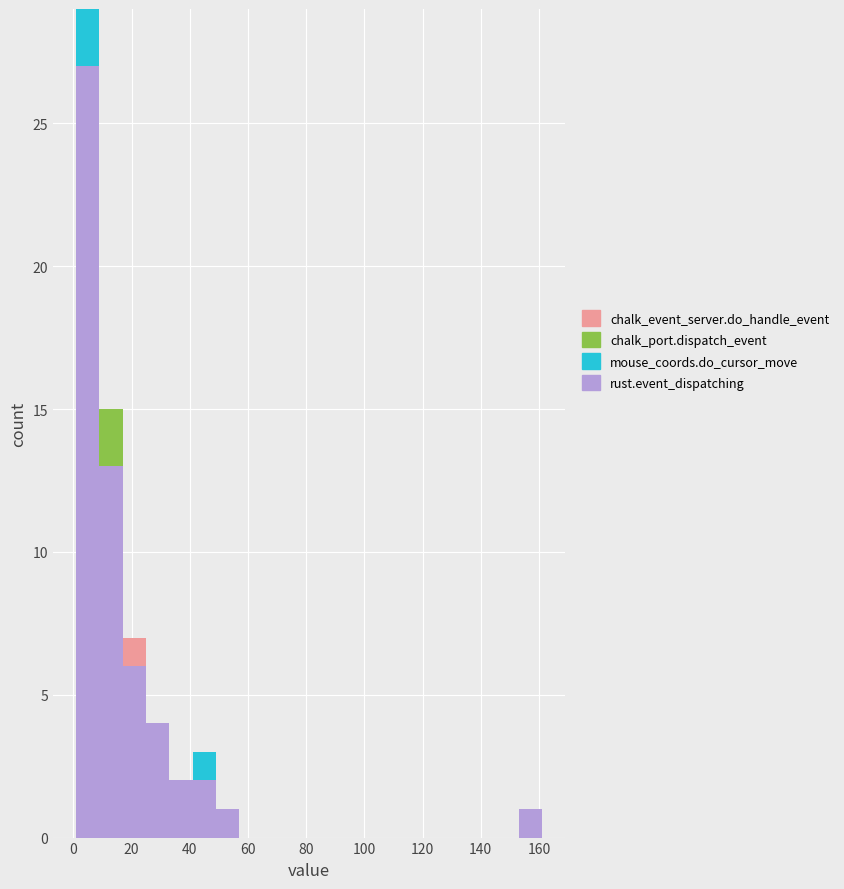

Reading left to right, list every stacked bar in this chart as the range it spans on the x-axis followed by its total height. Neither the bar edges nor the heights are printed on the chart, so give them approximately, as read against the axes.

1 to 9: 29
9 to 17: 15
17 to 25: 7
25 to 33: 4
33 to 41: 2
41 to 49: 3
49 to 57: 1
57 to 65: 0
65 to 73: 0
73 to 81: 0
81 to 89: 0
89 to 97: 0
97 to 105: 0
105 to 113: 0
113 to 121: 0
121 to 129: 0
129 to 137: 0
137 to 145: 0
145 to 153: 0
153 to 161: 1